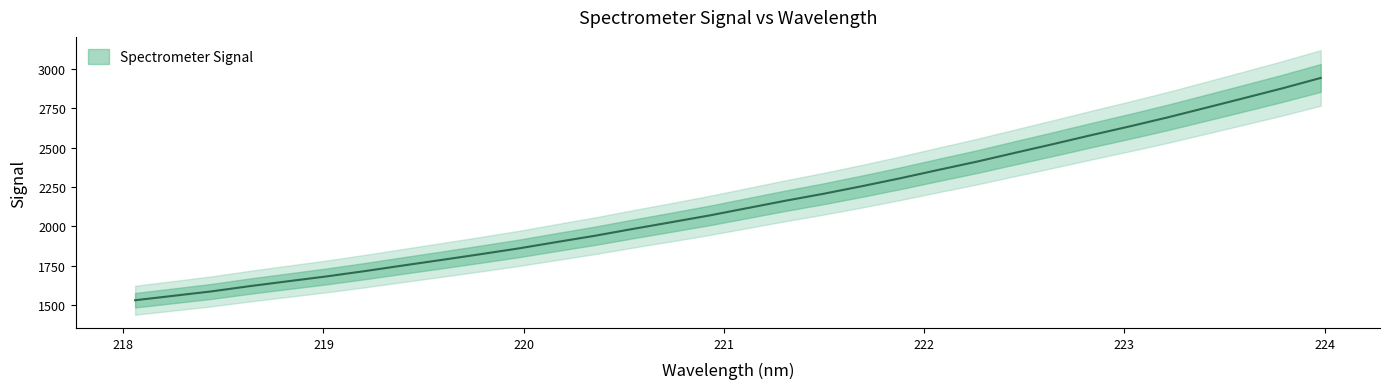

Does the chart display data point markers on the line(s)?

No